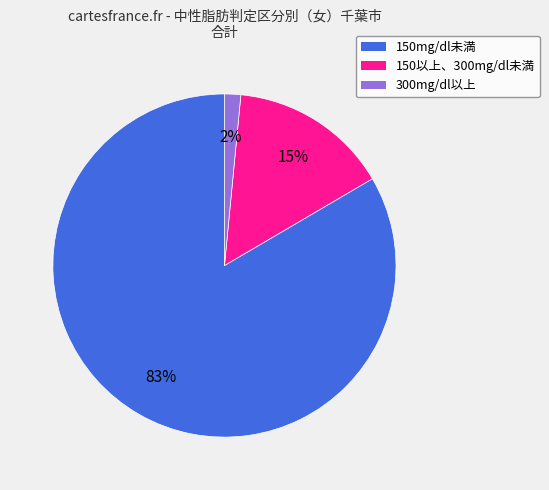

What is the smallest slice in the pie chart?

300mg/dl以上